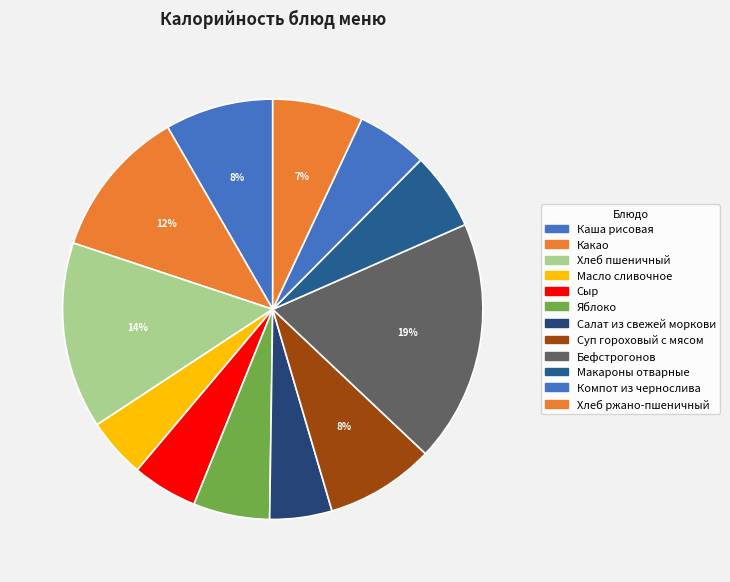

To the nearest percent, what is the combined percentage of Яблоко and Бефстрогонов?

25%